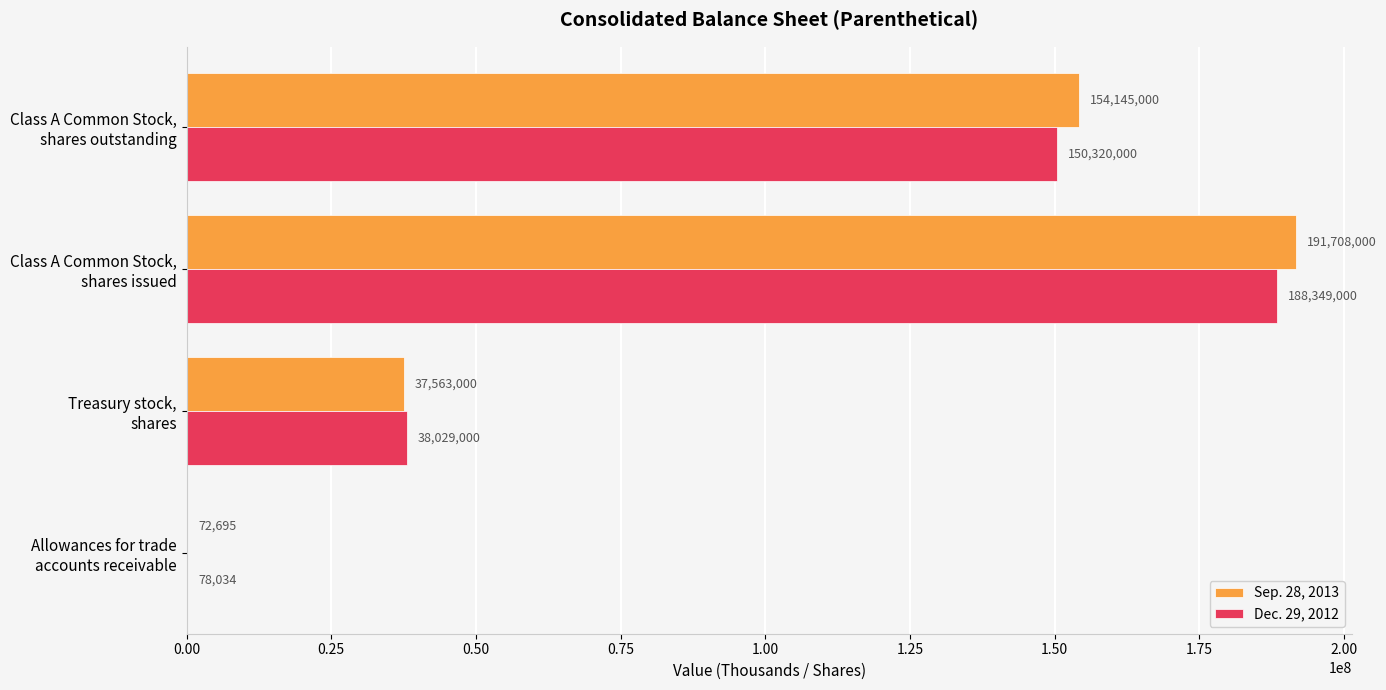

What is the sum of all Dec. 29, 2012 values?

376776034